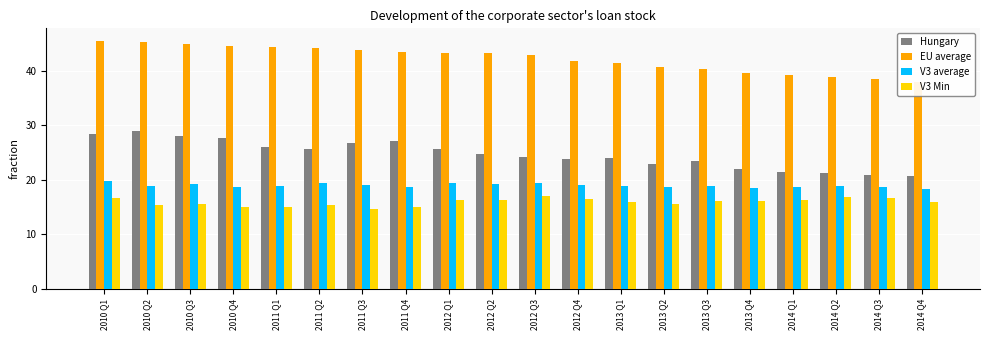

Between 2010 Q1 and 2013 Q4, which series saw the biggest shift?

Hungary